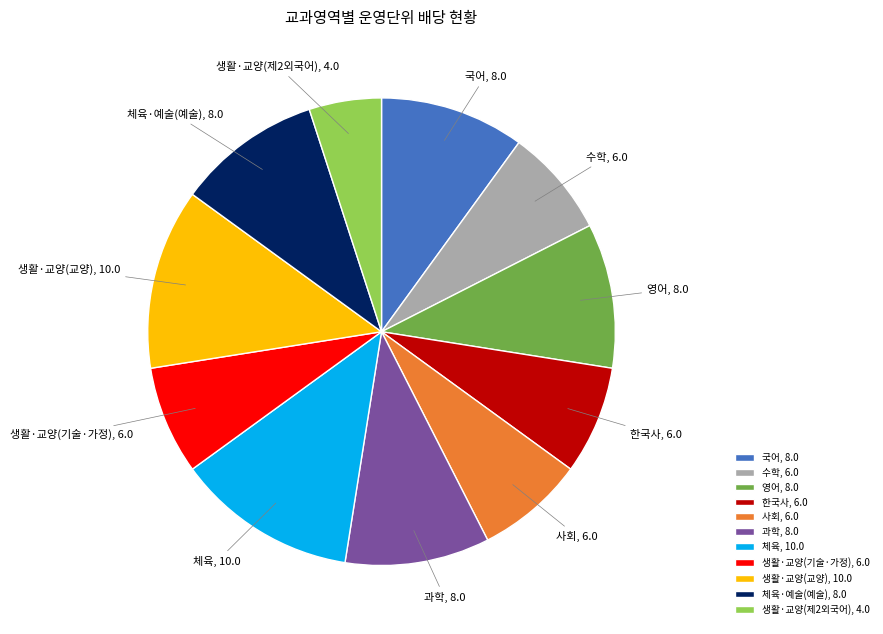

Between 체육 and 과학, which is larger?

체육